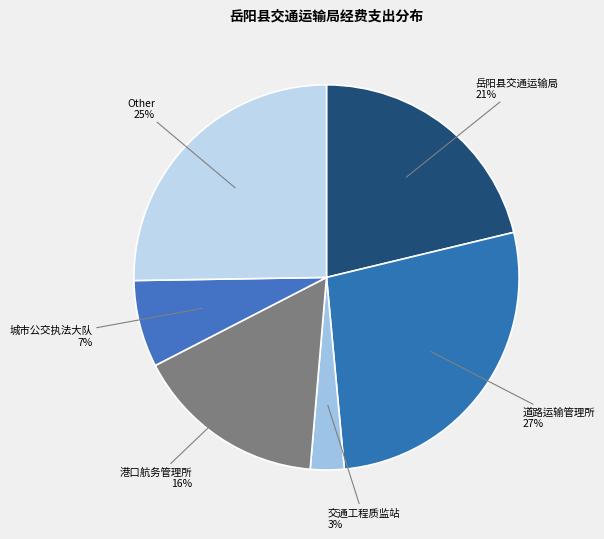

Between Other and 岳阳县交通运输局, which is larger?

Other